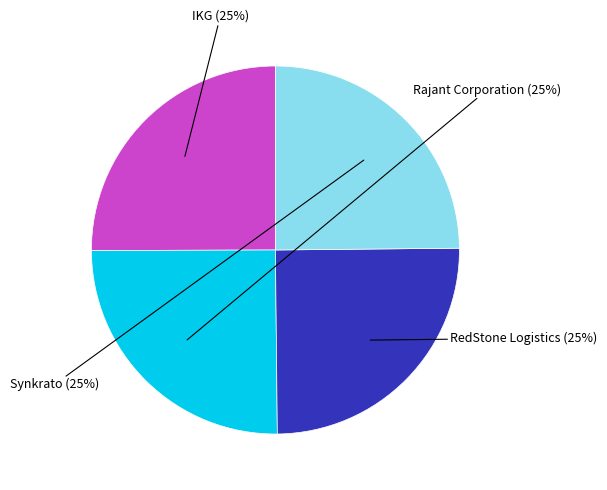

To the nearest percent, what is the average slice percentage?

25%